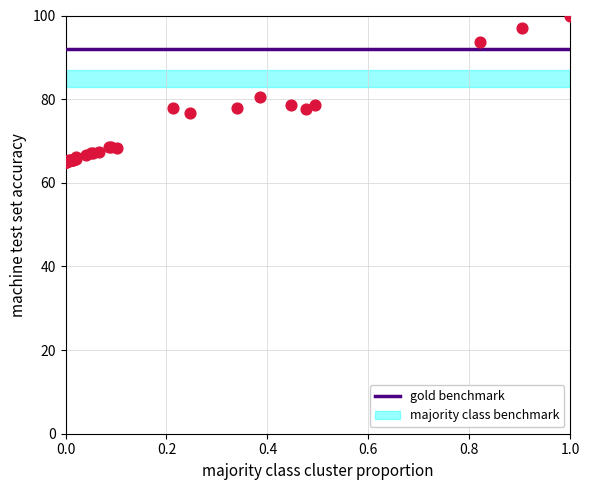

What Y value in the scatter plot is closest to 82?

80.5